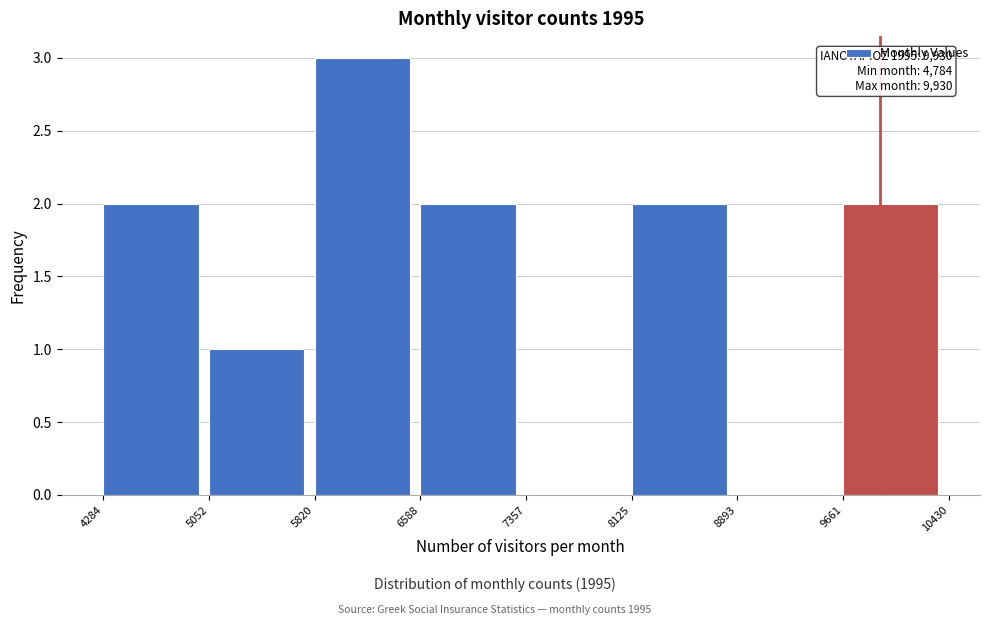

Over which range of the x-axis is the bar tallest?

5820 to 6588